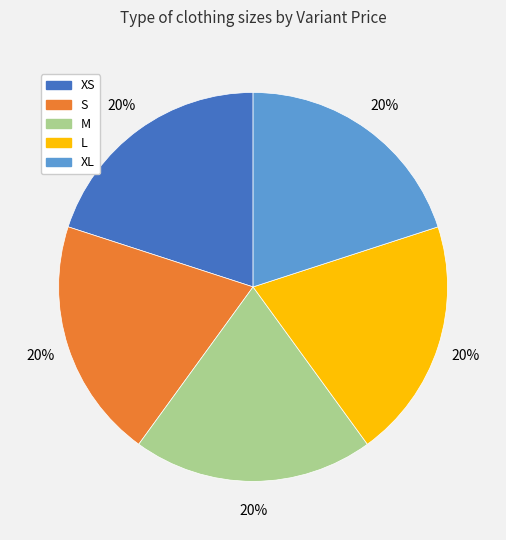

To the nearest percent, what is the average slice percentage?

20%